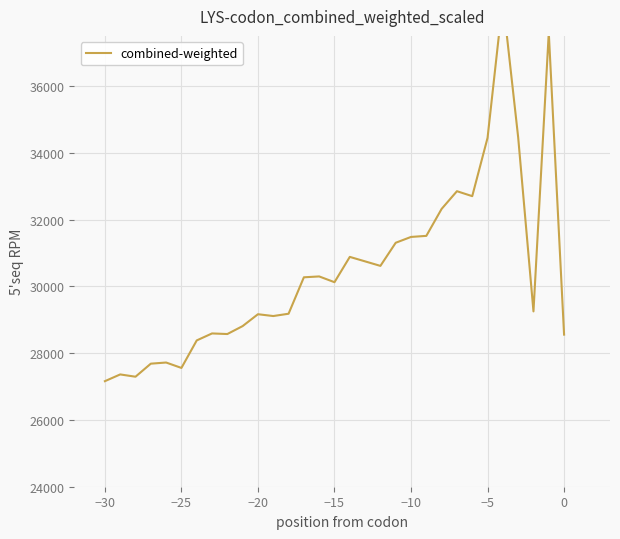

Is it true that the value at 28 is 19557.8?

False